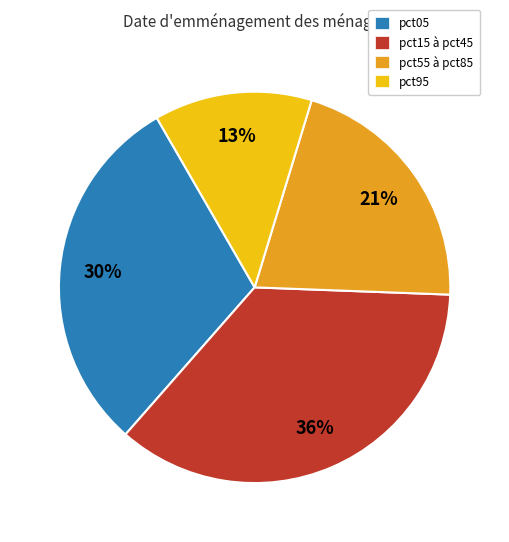

Count the number of slices in the pie.

4